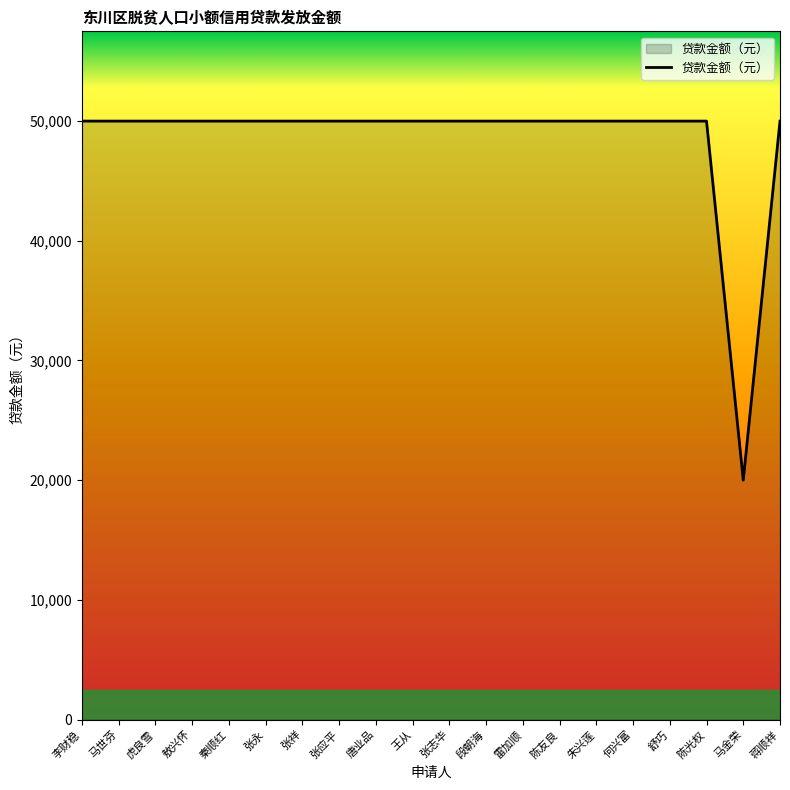

The value at 雷加顺 is 23791. True or false?

False